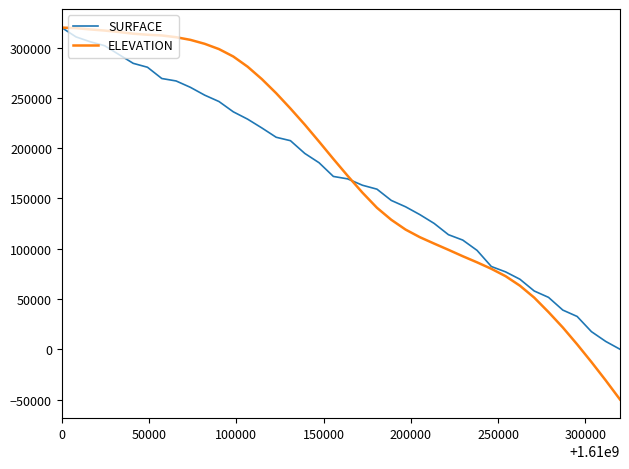

What is the average value of the SURFACE series?

171153.7